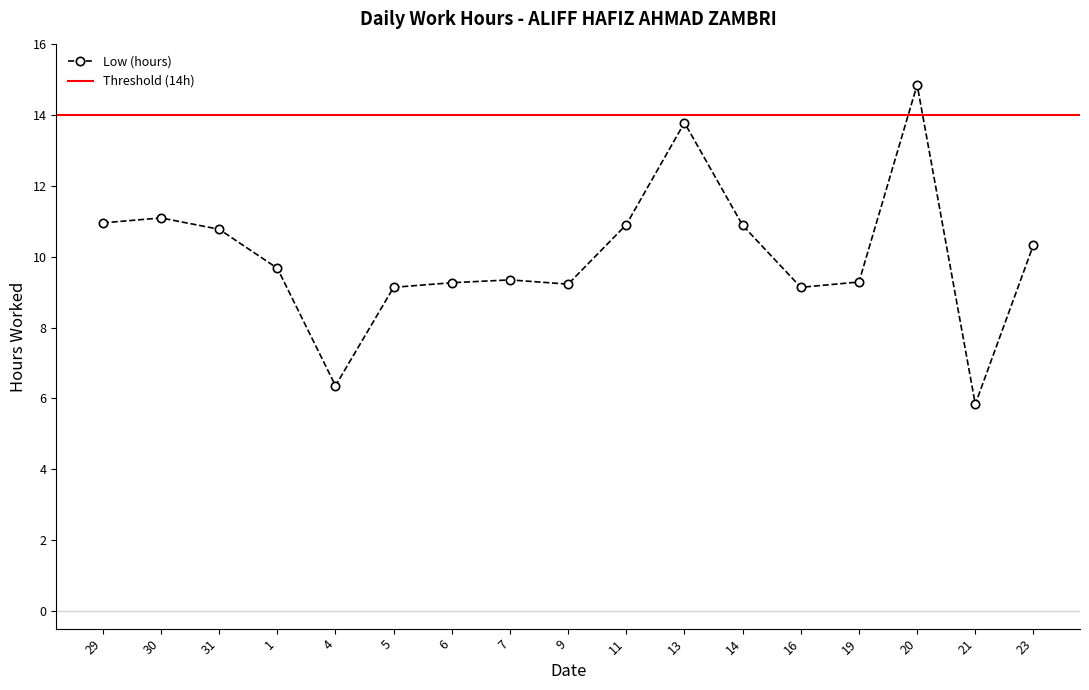

Does the chart have visible grid lines?

No